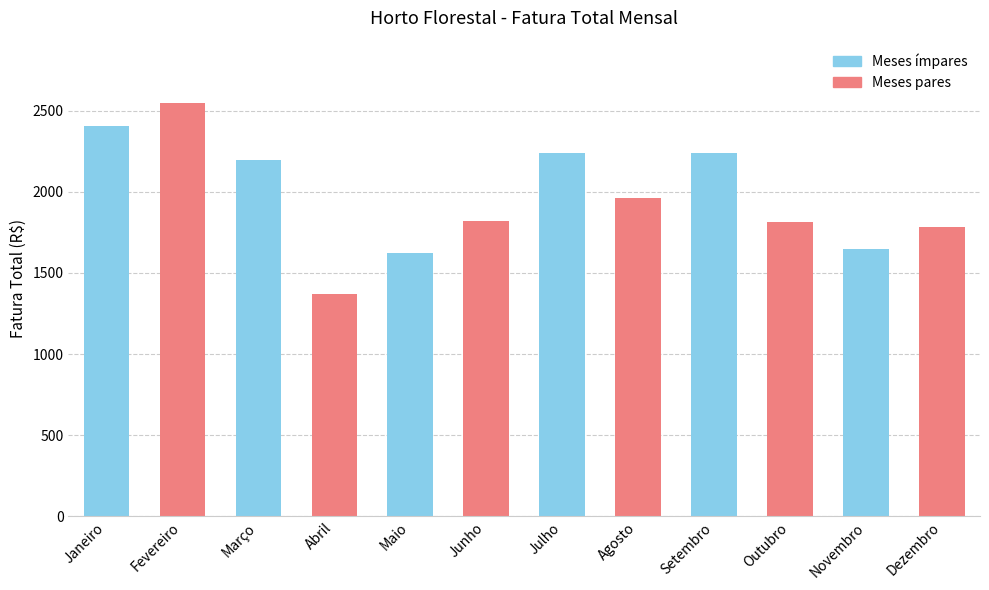

Approximately how many times larger is the value at Novembro compared to Agosto?

0.8